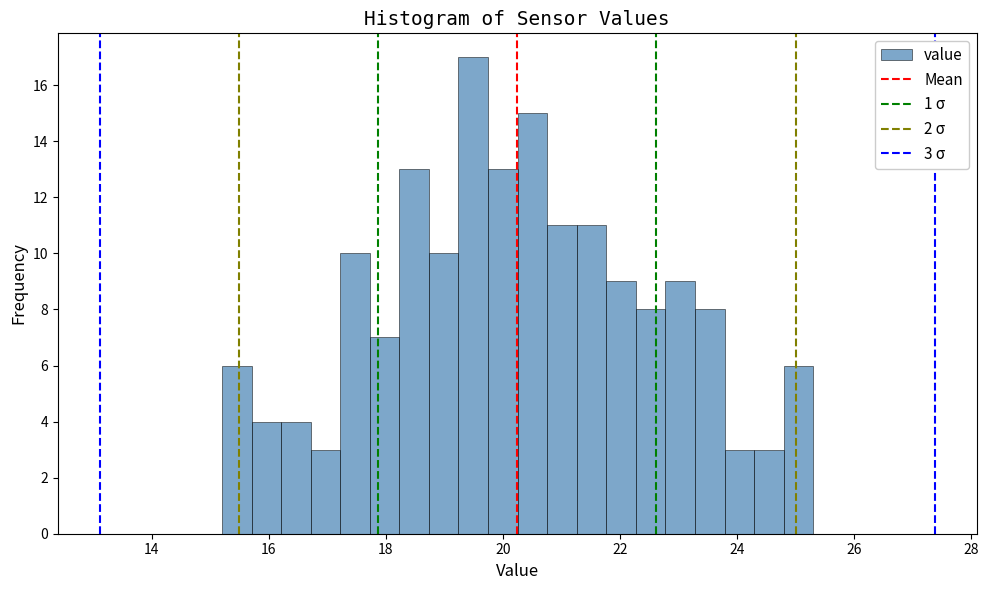

Read against the x-axis, roughly where is the centre of the tallest bar?

19.4